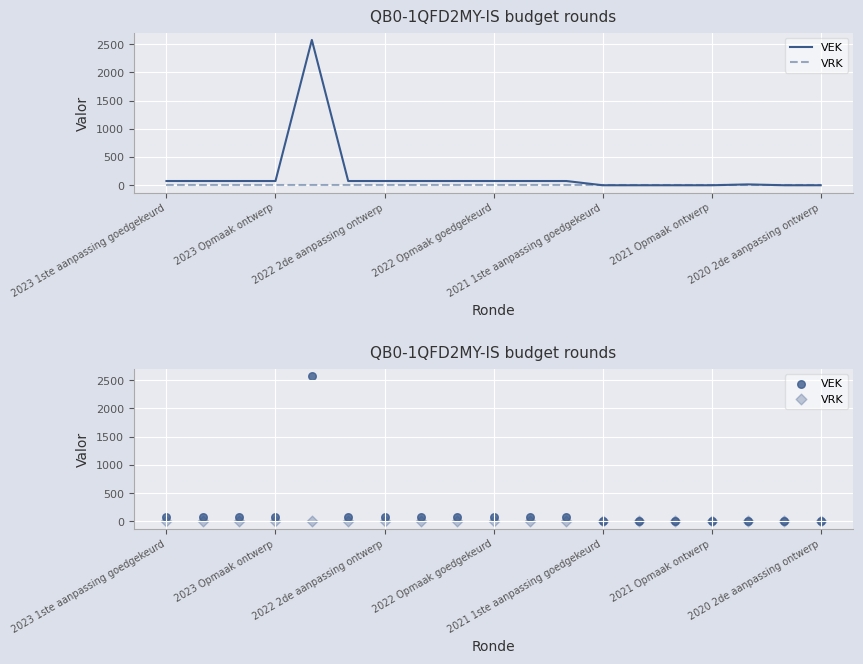

Which series has the largest total across all categories?

VEK